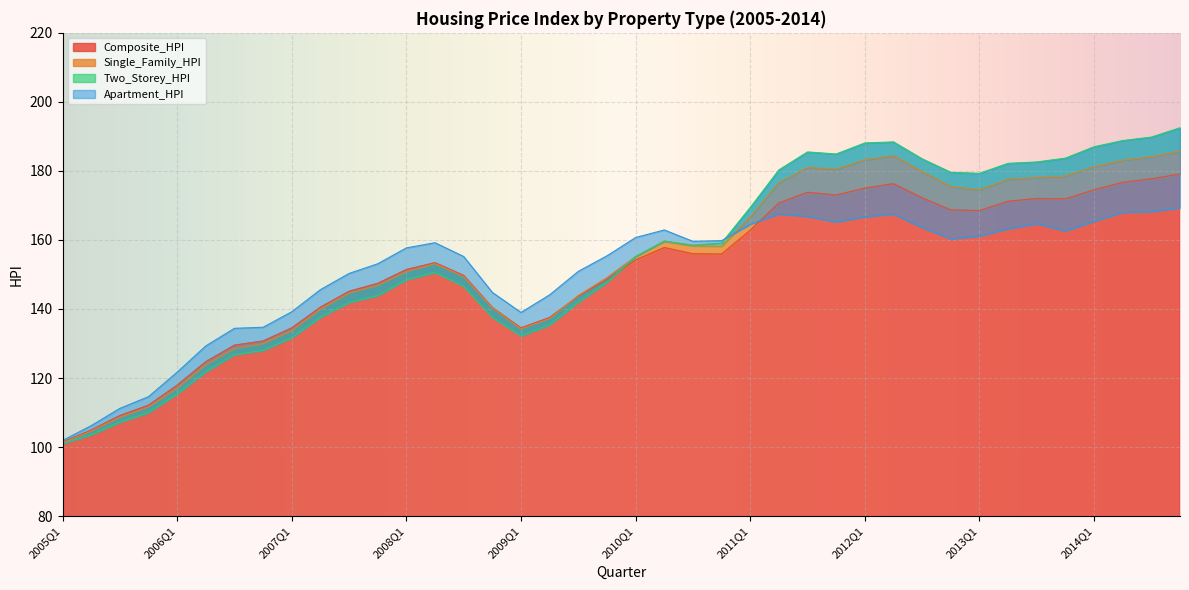

How many values in the Single_Family_HPI series are below 155?

20